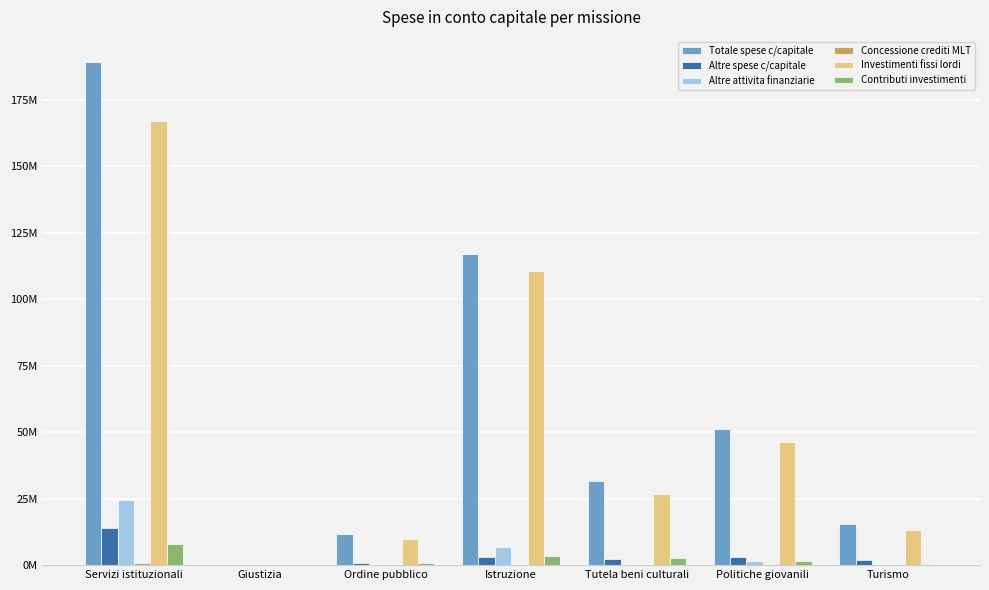

Are the bars grouped side by side (vs. stacked)?

Yes